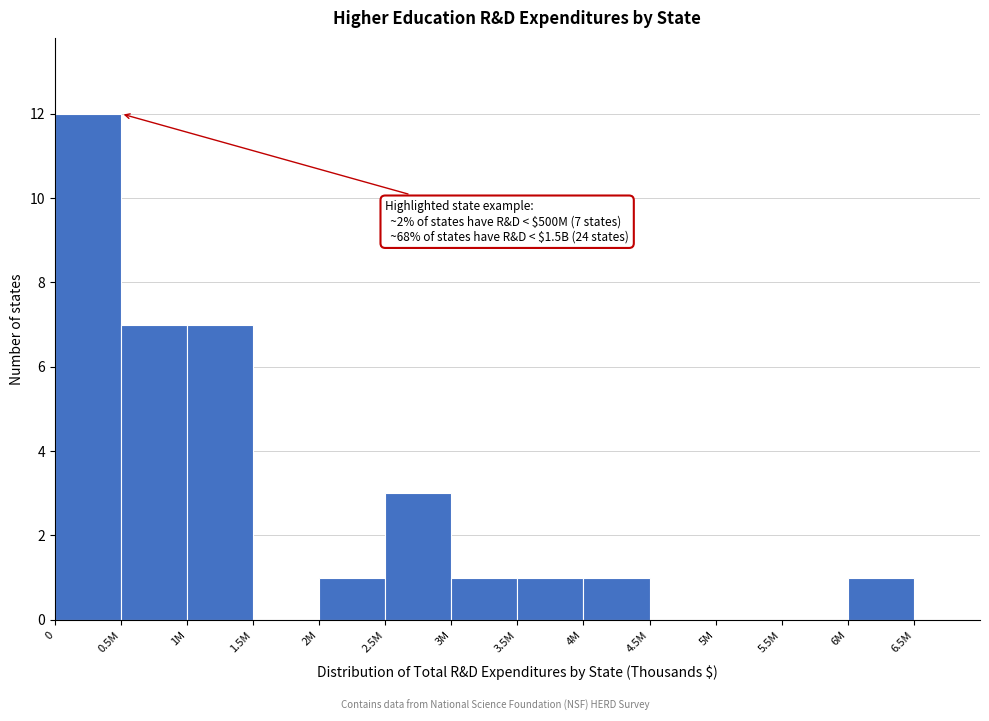

Reading left to right, transcribe all the data shown in this chart.

0=12	0.5M=7	1M=7	1.5M=0	2M=1	2.5M=3	3M=1	3.5M=1	4M=1	4.5M=0	5M=0	5.5M=0	6M=1	6.5M=0